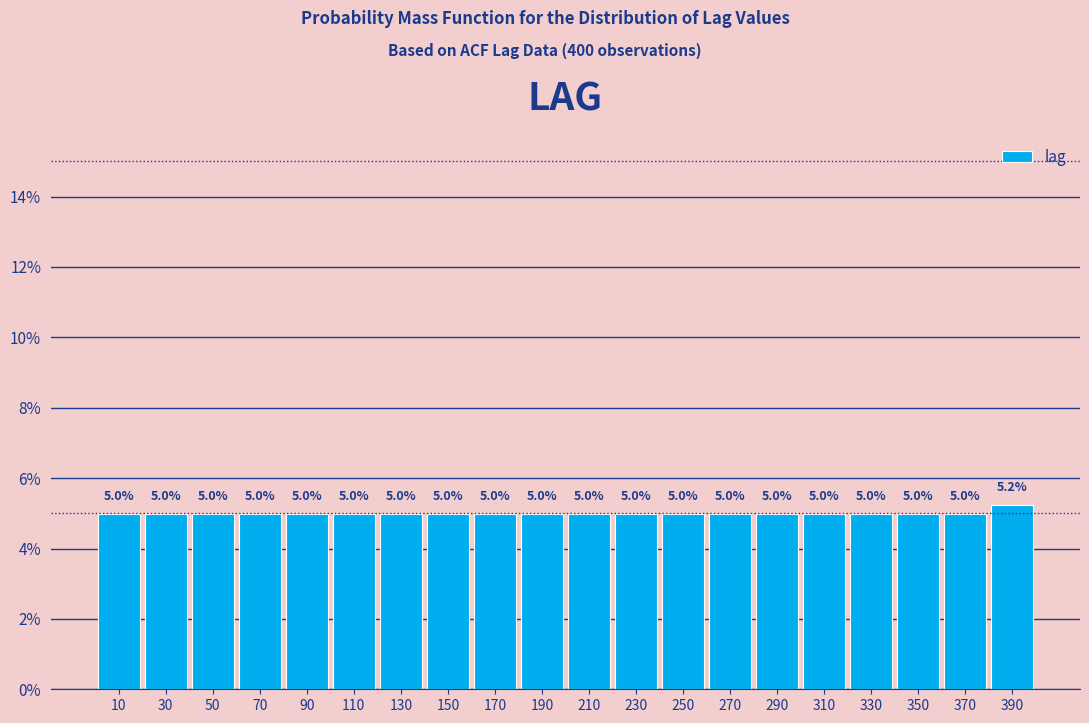

Which range on the x-axis has the tallest bar?

380 to 400